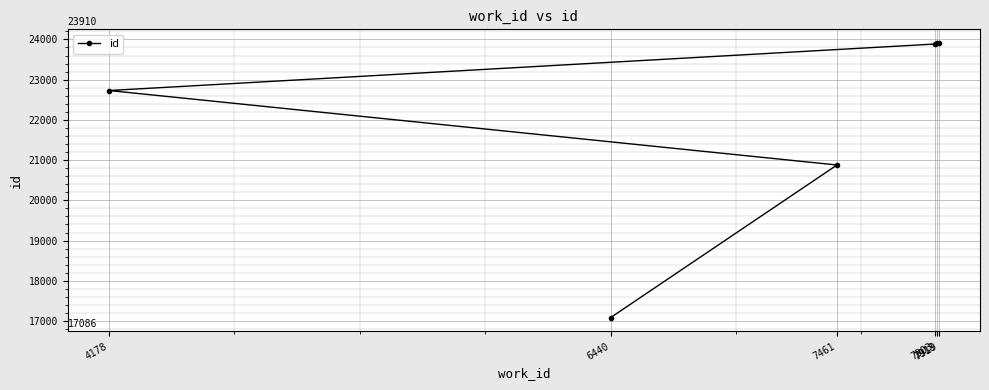

At which category does the chart reach its minimum across all series?

6440